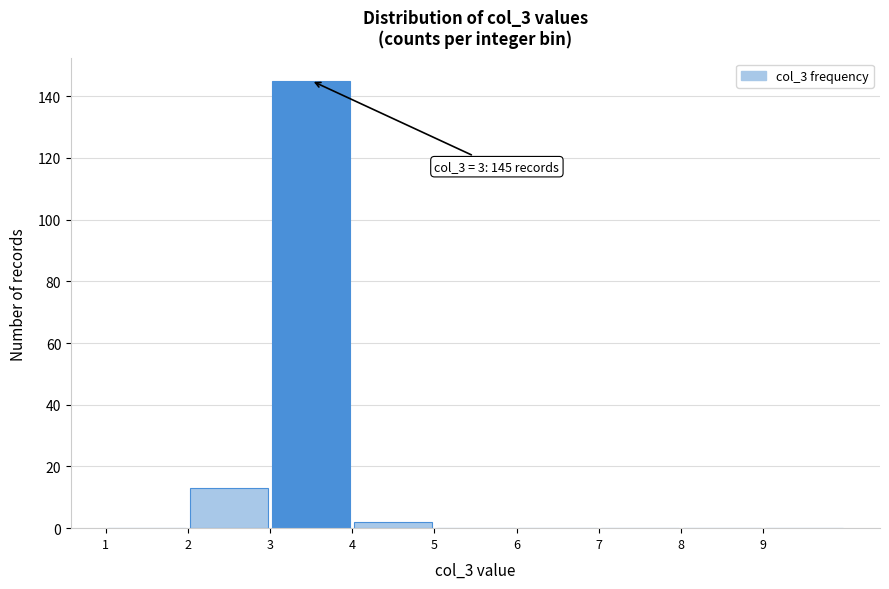

Over which range of the x-axis is the bar tallest?

3 to 4